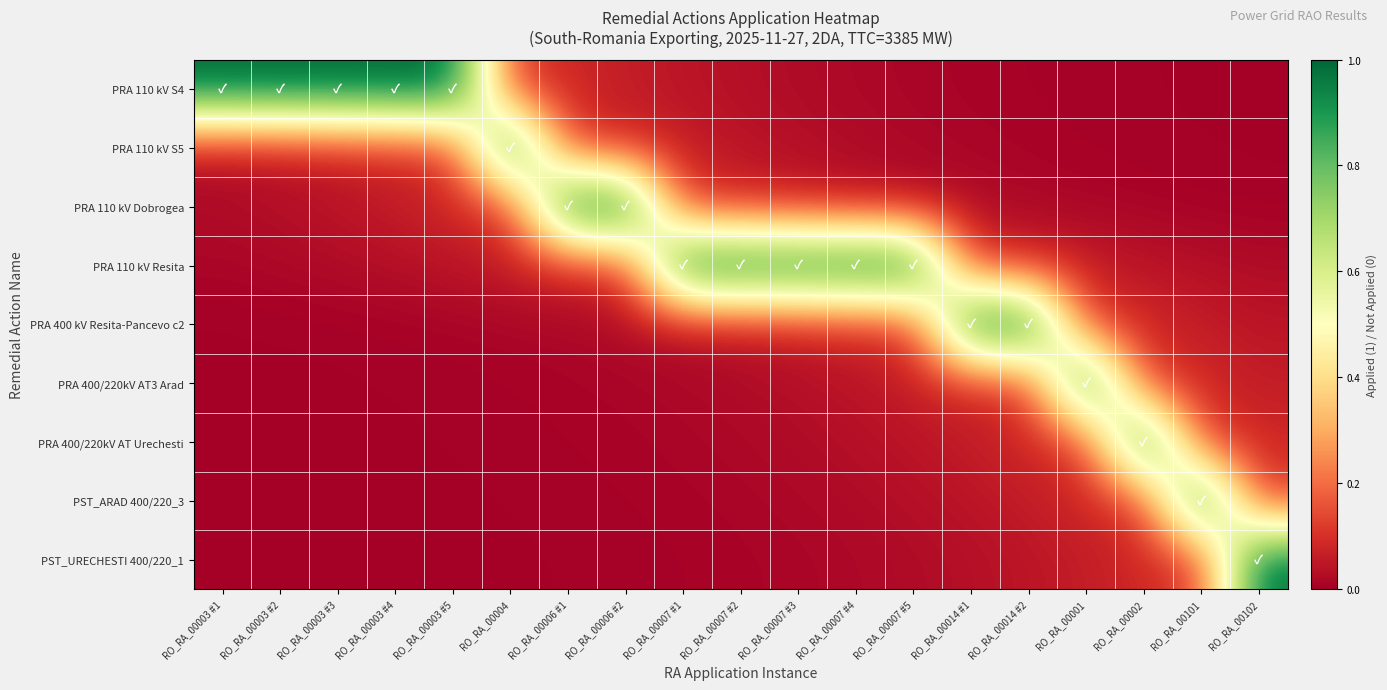

What is the total value across all series at RO_RA_00003 #4?

1.2